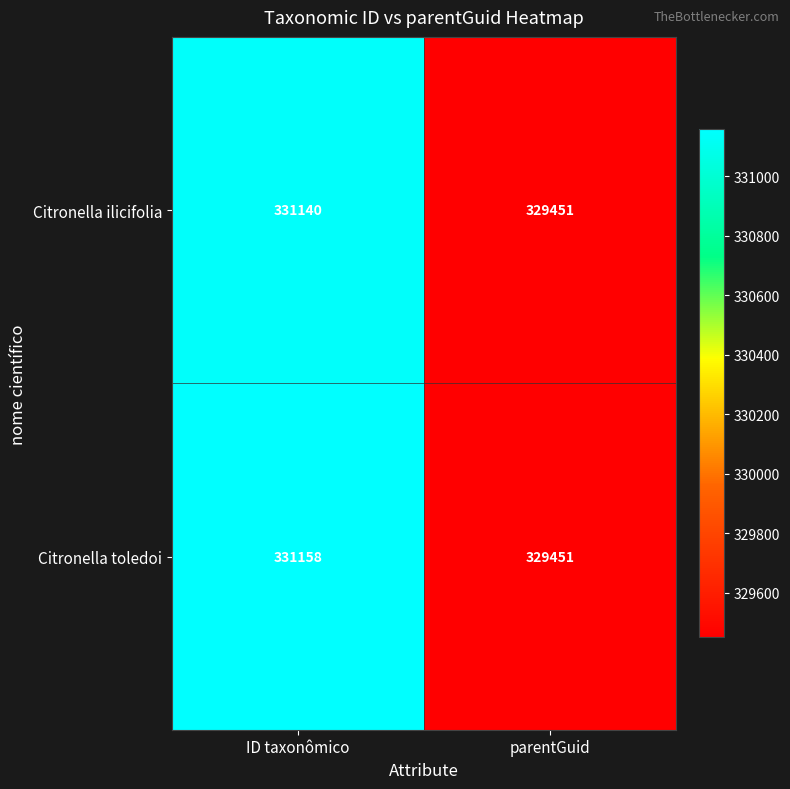

Between ID taxonômico and parentGuid, which series saw the biggest shift?

Citronella toledoi